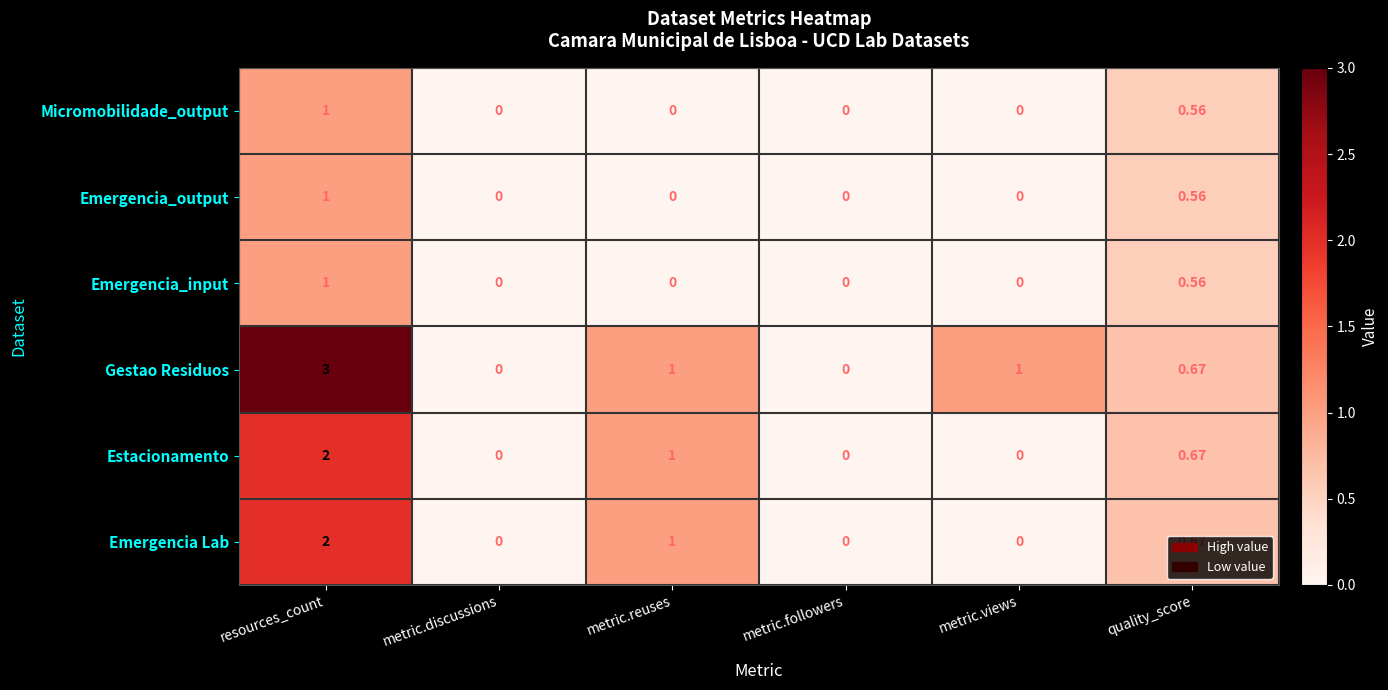

At which label is Emergencia Lab closest to 1?

metric.reuses